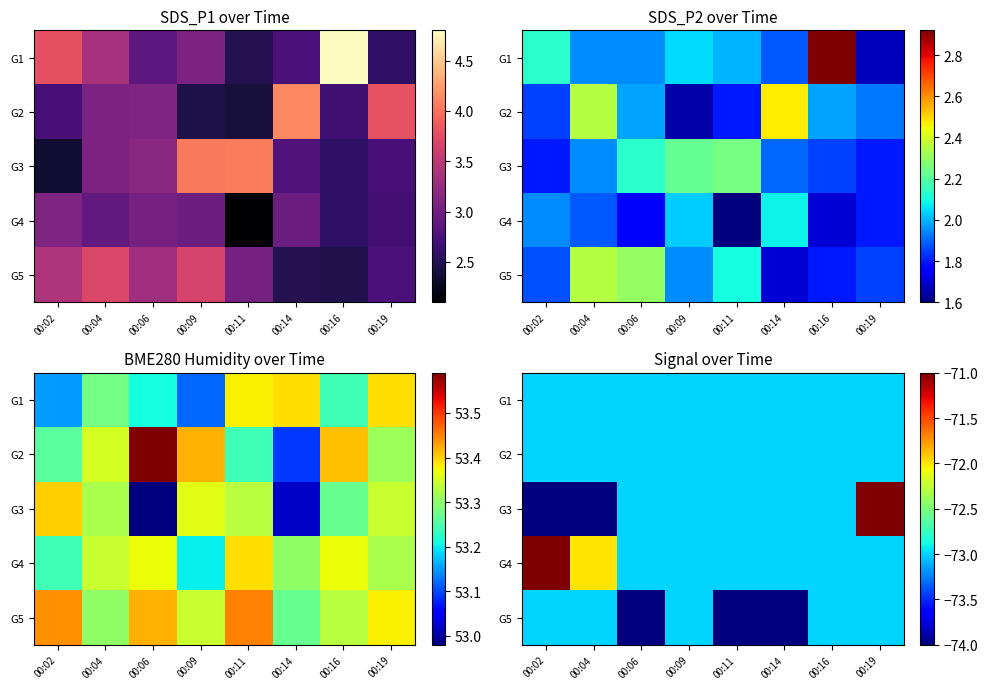

Which label corresponds to the smallest value in the chart?

00:02